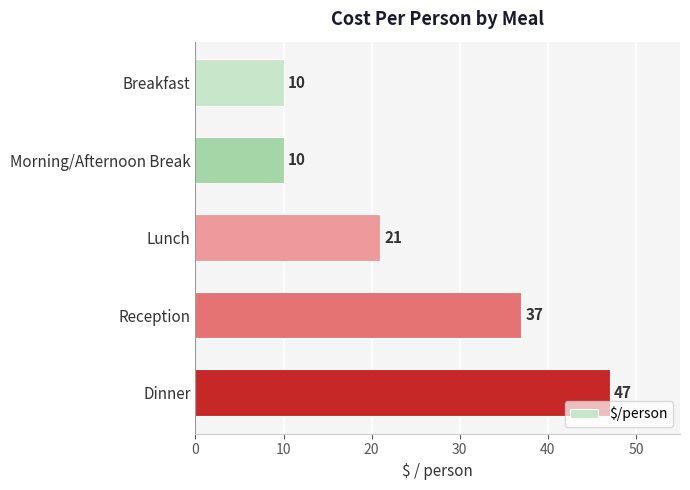

What is the sum of the values at Lunch and Morning/Afternoon Break?

31